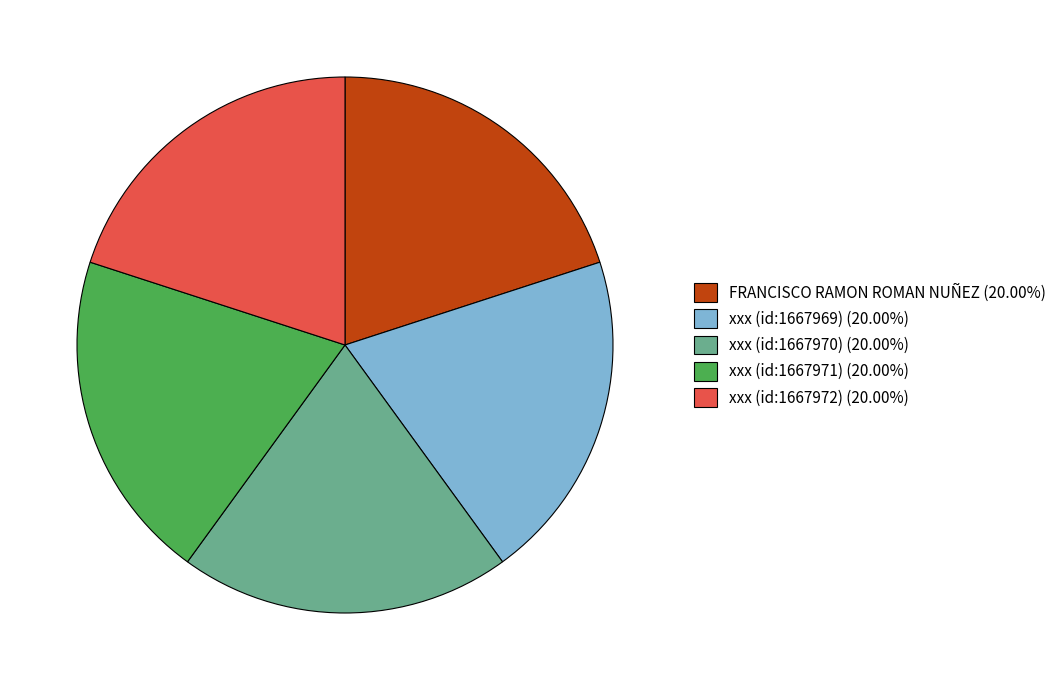

Count the number of slices in the pie.

5